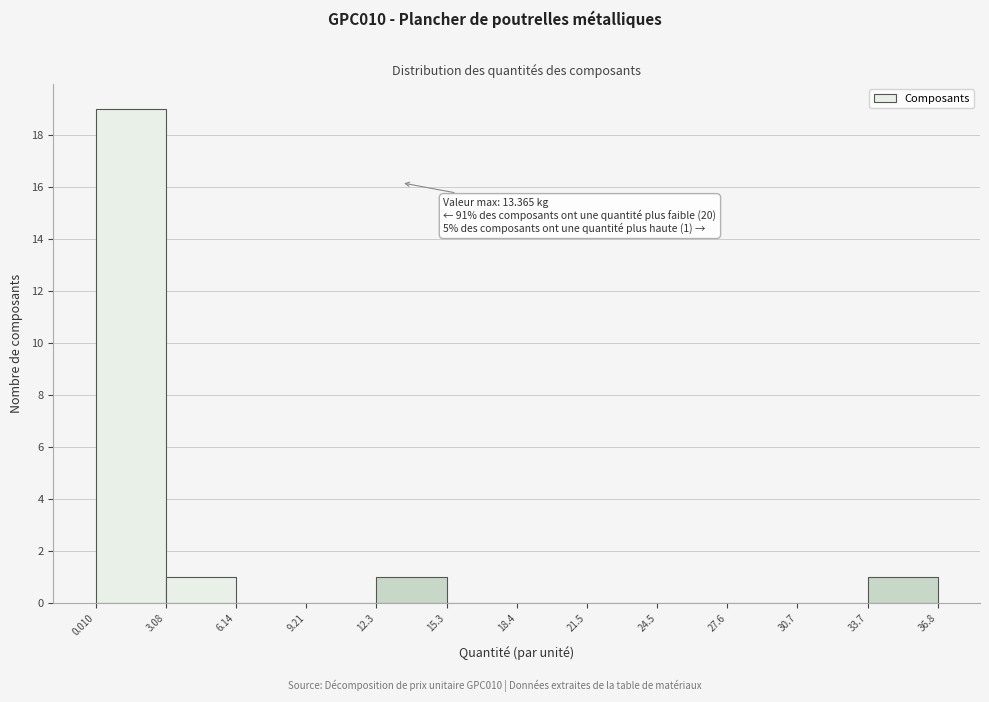

Over which range of the x-axis is the bar tallest?

0.010 to 3.08